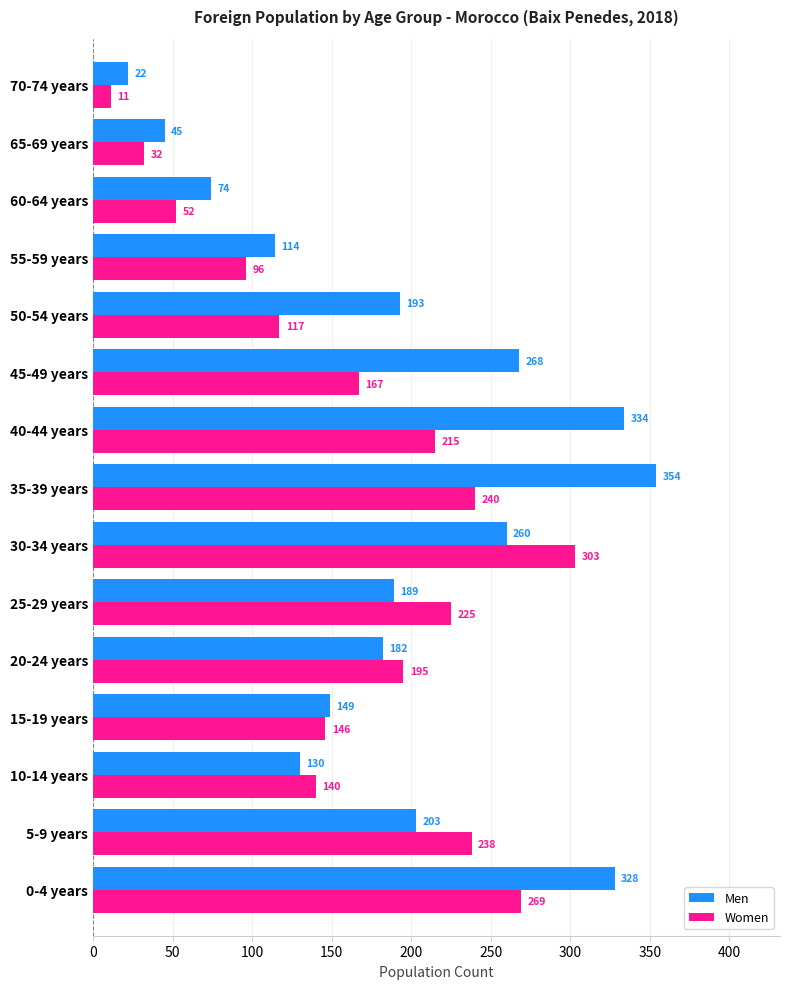

At how many categories does at least one series exceed 308?

3